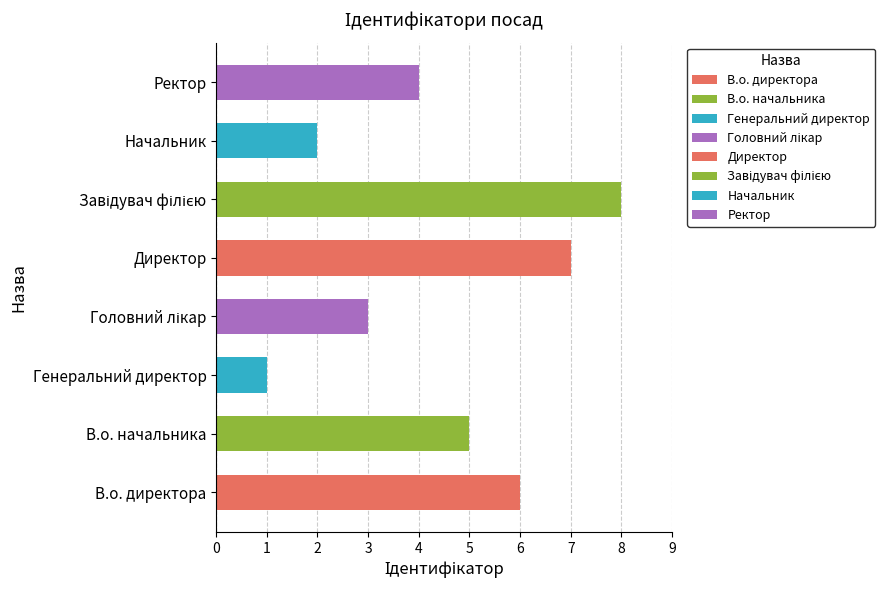

How many bars are there in total?

8